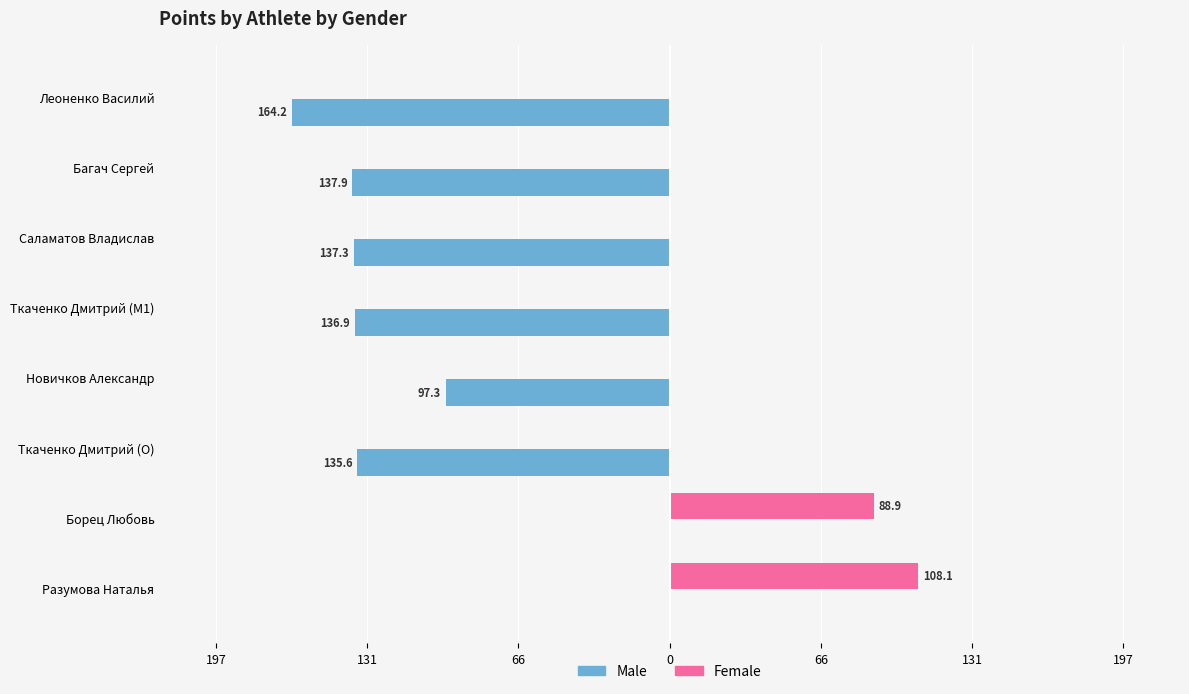

What are all the series names shown in the legend?

Male, Female